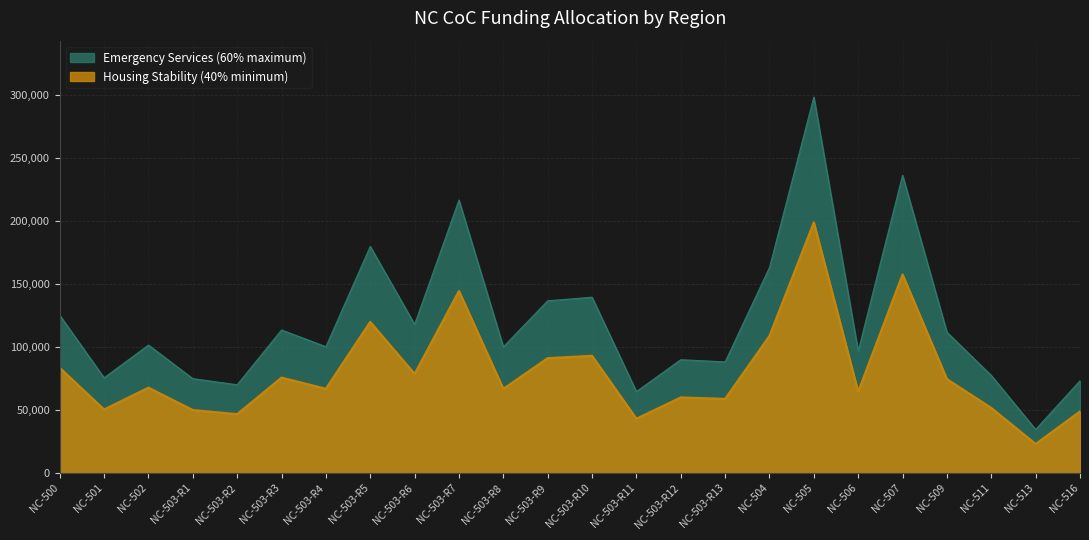

What is the maximum value shown in the chart?

298439